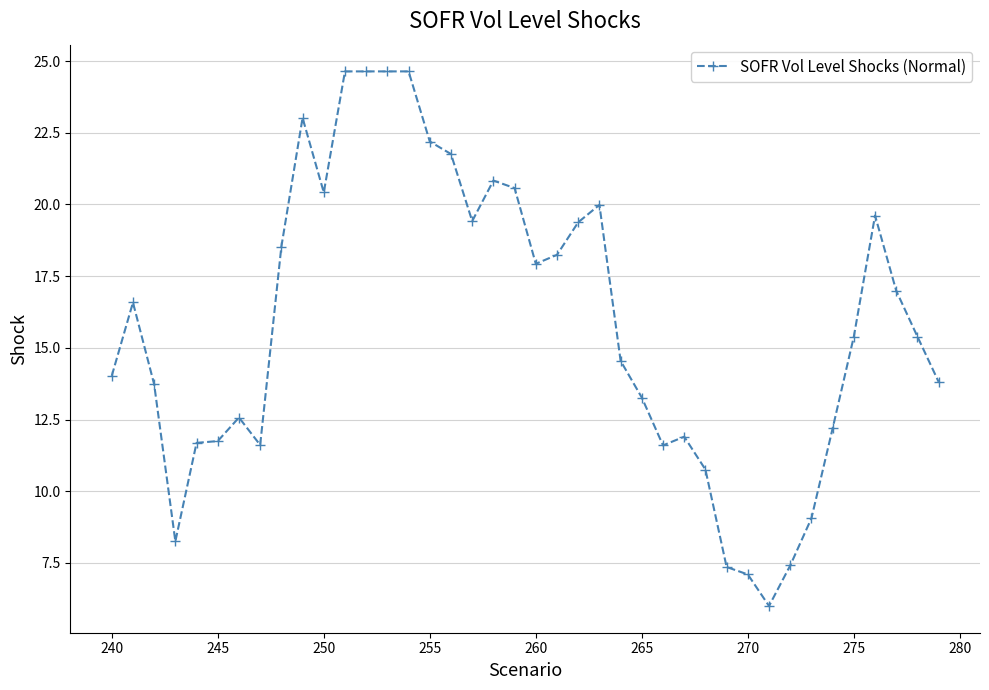

What is the maximum value shown in the chart?

24.6